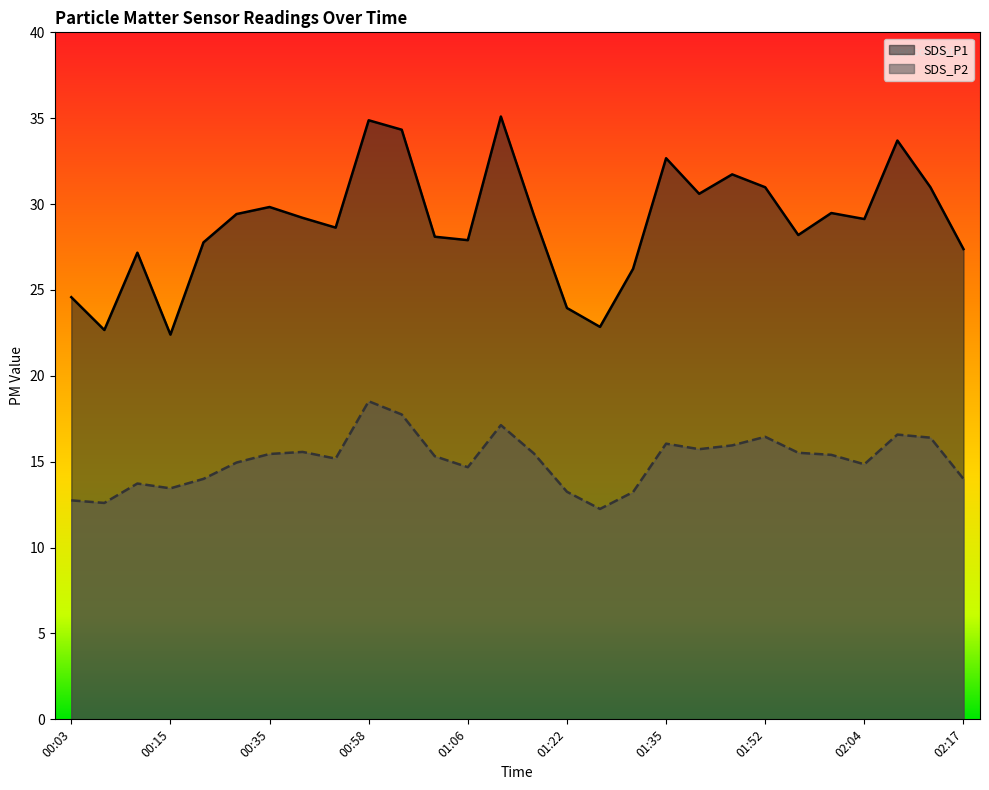

What is the difference between the second highest and second lowest values in the SDS_P2 series?

5.2